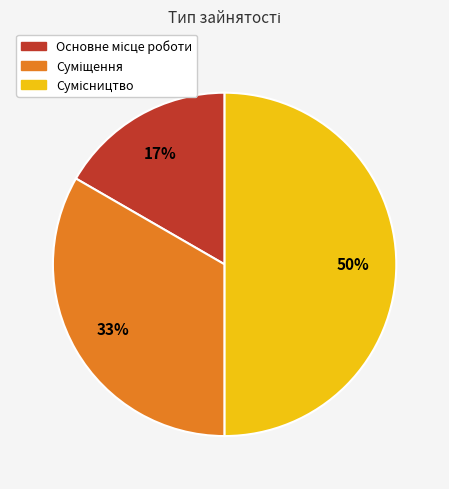

To the nearest percent, what is the average slice percentage?

33%